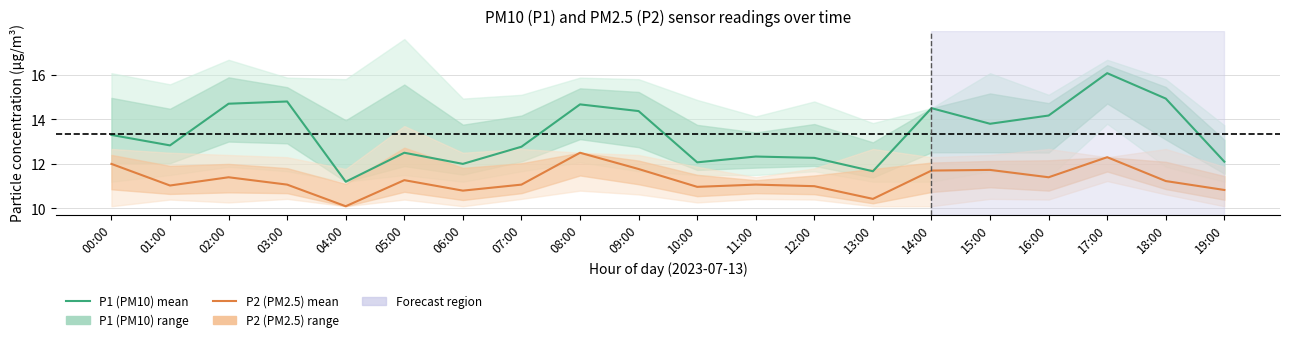

What value does the P1 (PM10) series have at 15:00?

13.8